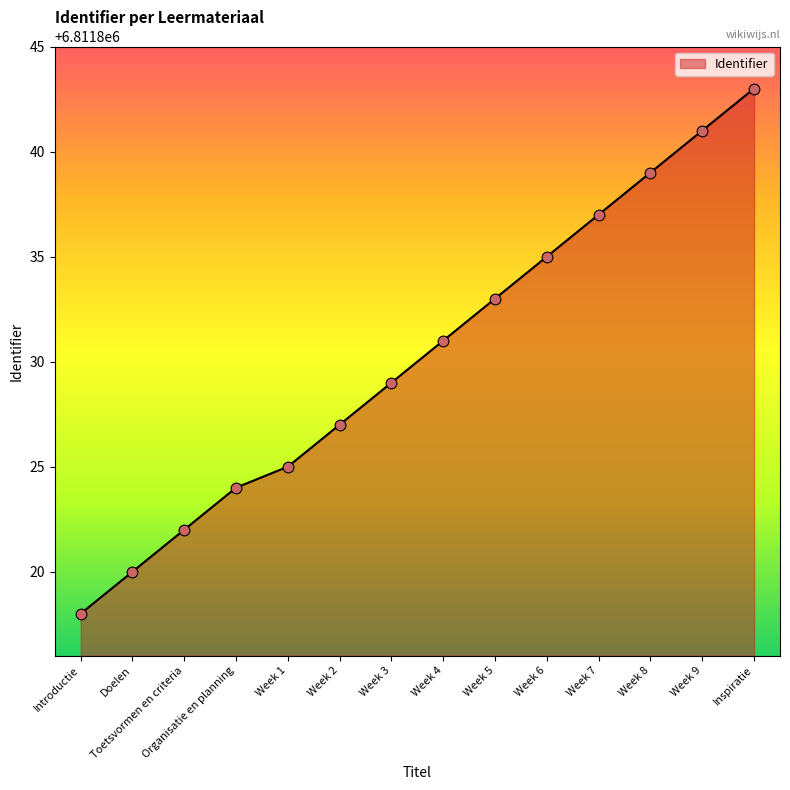

Between Week 4 and Week 5, which is larger?

Week 5